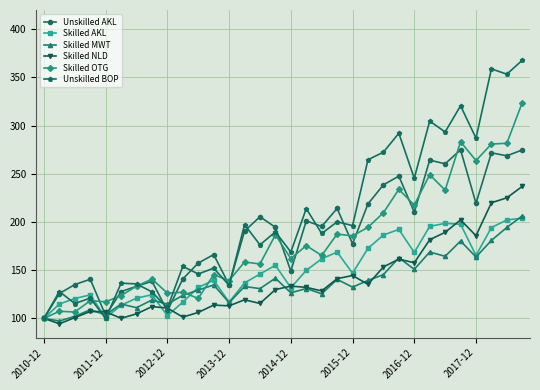

What is the value of the Skilled OTG point at the 21st from the left?

185.6